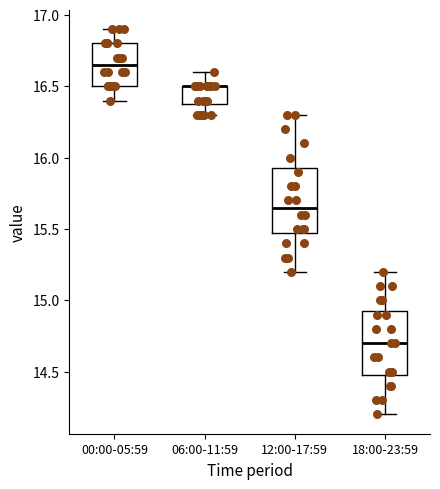

Reading left to right, read every box against the y-axis: the position of its median line, the range the box covers, and the ends of its whiskers. The values are not printed on the chart, so give them approximately, as read against the axis.

00:00-05:59: median 16.65, box 16.50 to 16.80, whiskers 16.40 to 16.90
06:00-11:59: median 16.50 (drawn on the box's upper edge), box 16.40 to 16.50, whiskers 16.30 to 16.60
12:00-17:59: median 15.65, box 15.50 to 15.95, whiskers 15.20 to 16.30
18:00-23:59: median 14.70, box 14.50 to 14.95, whiskers 14.20 to 15.20